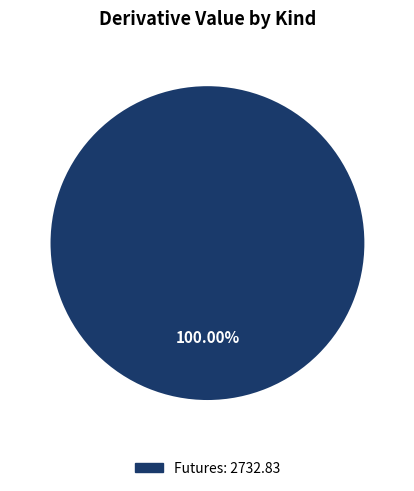

Is there any slice that represents more than half of the pie?

Yes